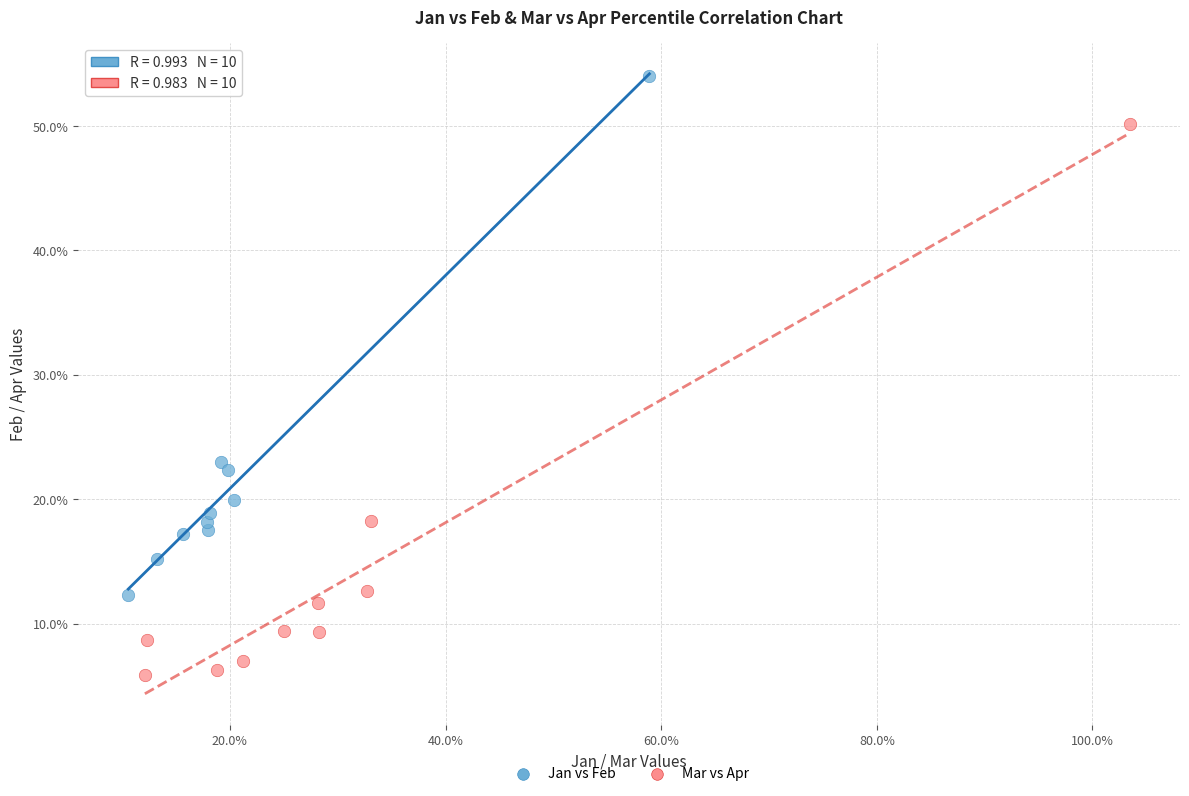

Which series reaches the minimum Y coordinate?

Mar vs Apr